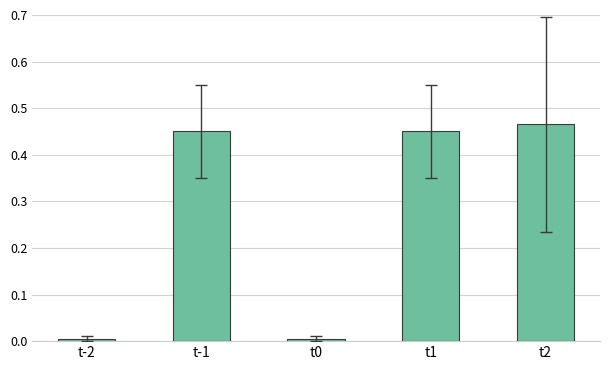

The chart shows a value of 0.0 at t0. True or false?

True